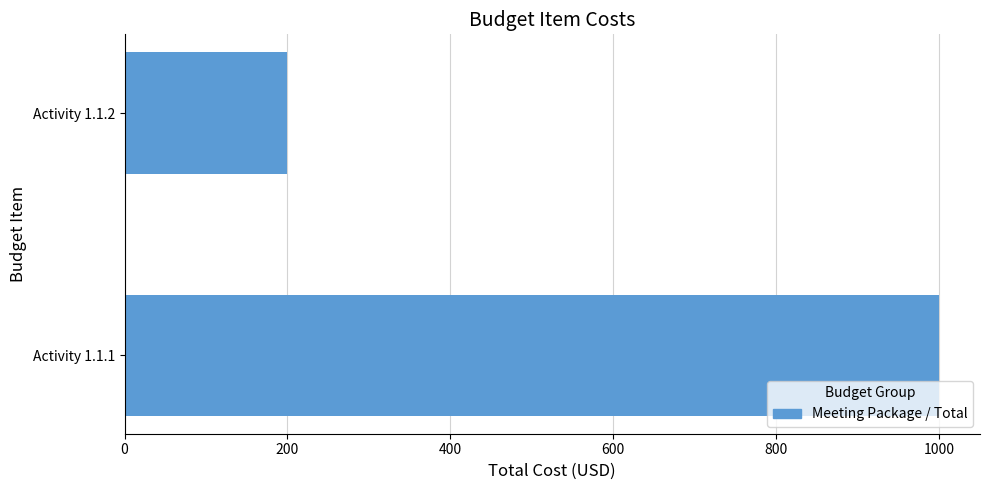

What is the difference between the maximum and minimum values?

800